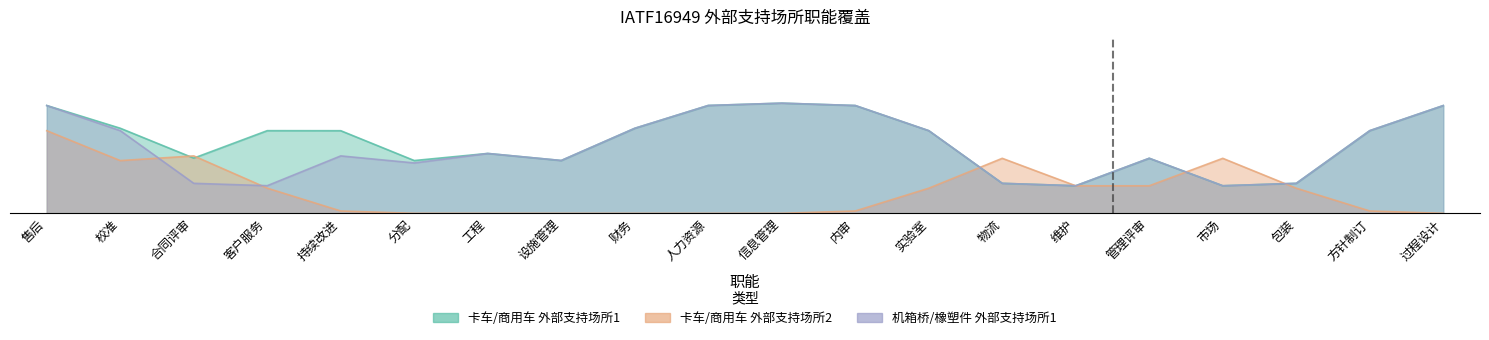

In 卡车/商用车 外部支持场所1, how many points are higher than both neighbors (excluding endpoints)?

2